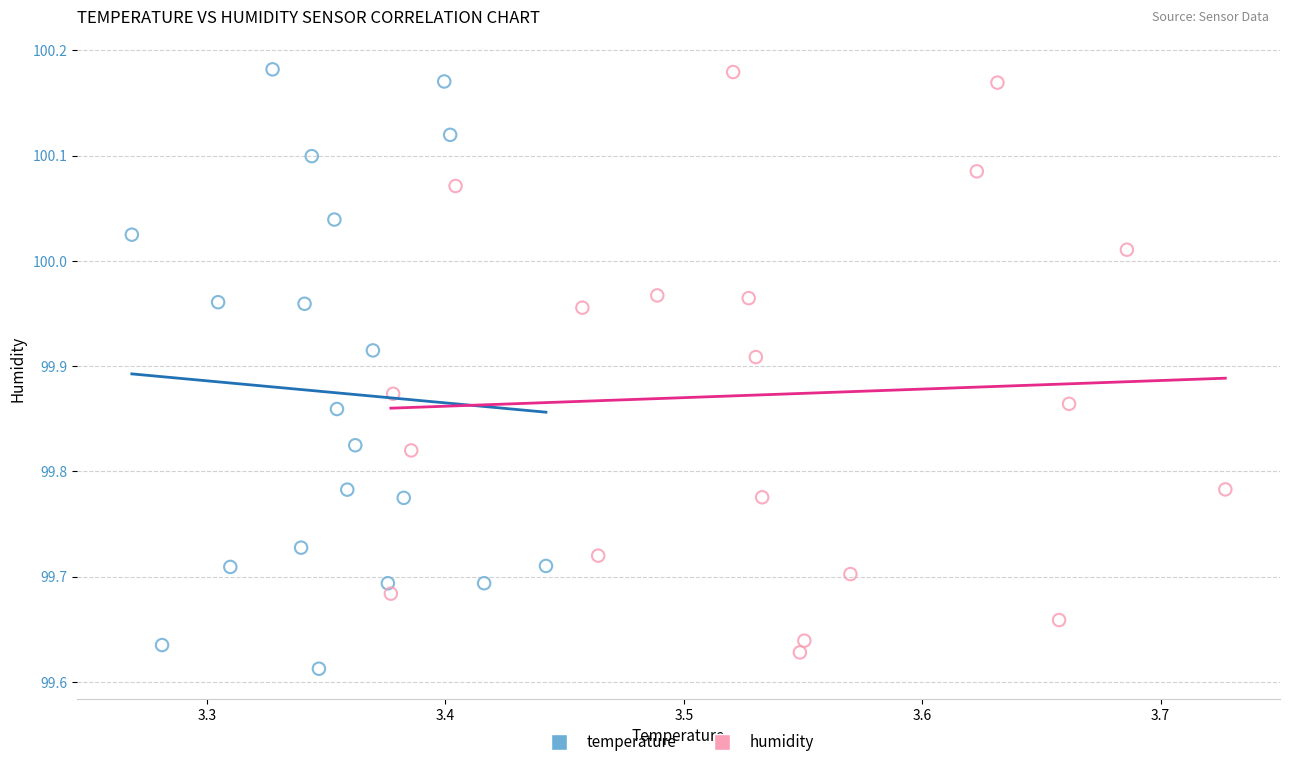

What are all the series names shown in the legend?

temperature, humidity